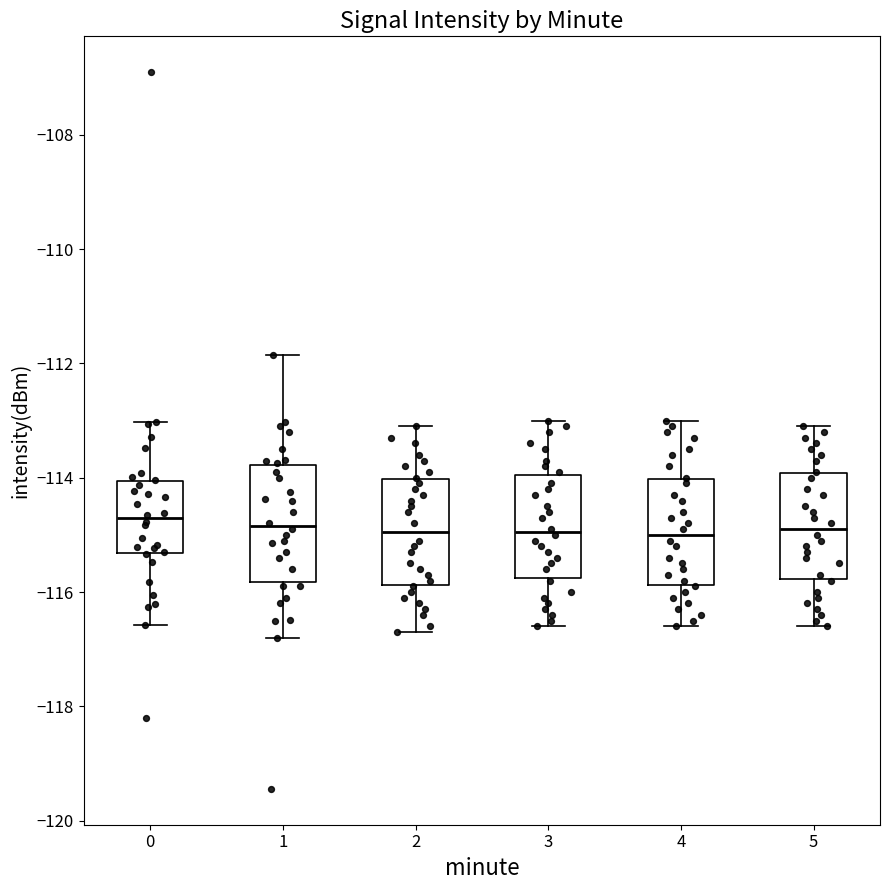

Reading left to right, transcribe this box plot: for each box, give where its median line is, the range the box spans, and where its two whiskers end, as read against the y-axis. The values are not printed on the chart, so give them approximately, as read against the axis.

0: median -114.8, box -115.4 to -114.0, whiskers -116.6 to -113.0
1: median -114.8, box -115.8 to -113.8, whiskers -116.8 to -111.8
2: median -115.0, box -115.8 to -114.0, whiskers -116.6 to -113.0
3: median -115.0, box -115.8 to -114.0, whiskers -116.6 to -113.0
4: median -115.0, box -115.8 to -114.0, whiskers -116.6 to -113.0
5: median -114.8, box -115.8 to -114.0, whiskers -116.6 to -113.0